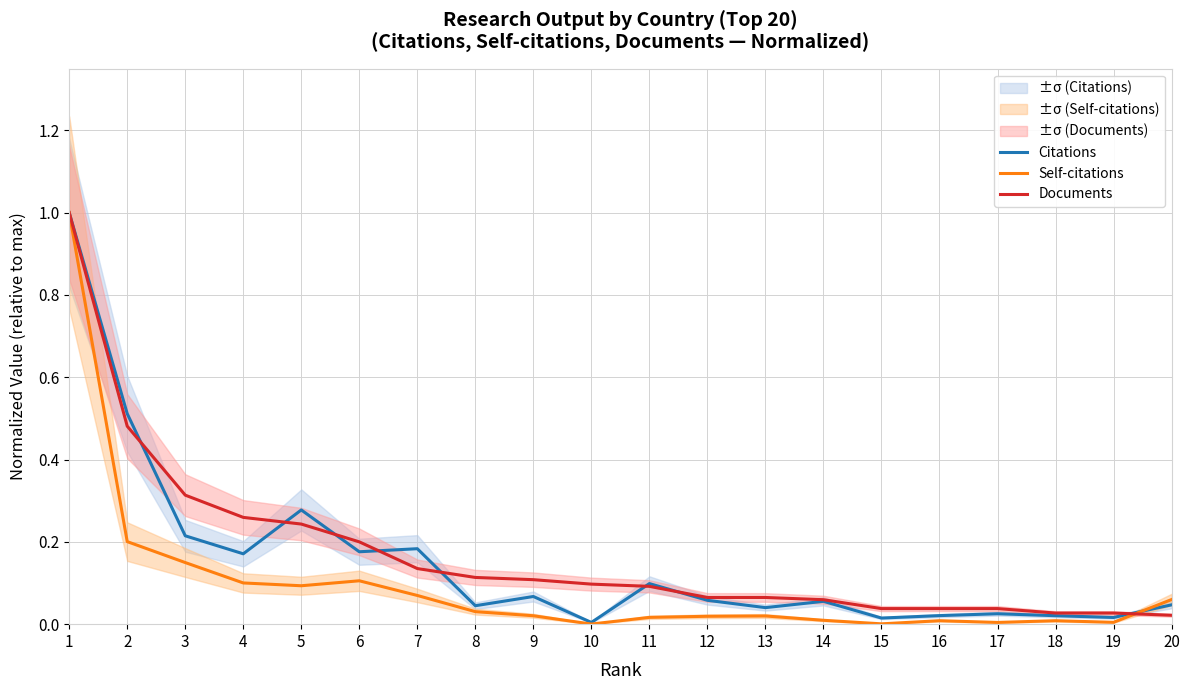

After their last crossing, which series has the higher values: Citations or Self-citations?

Self-citations